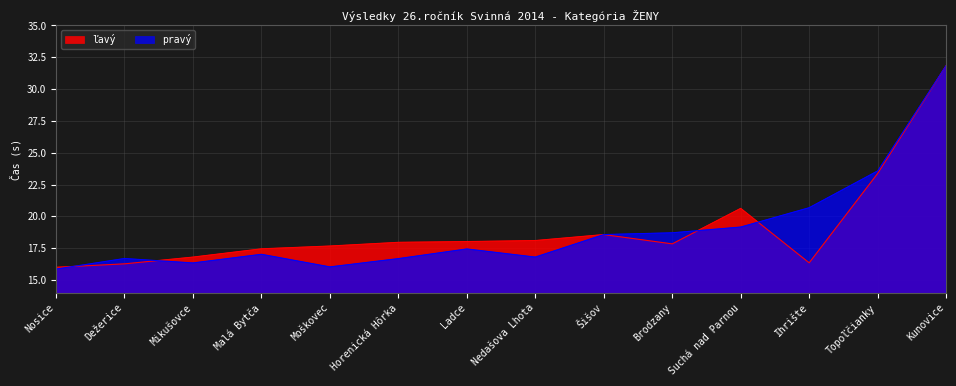

The pravý series shows 23.7 at Dežerice. True or false?

False